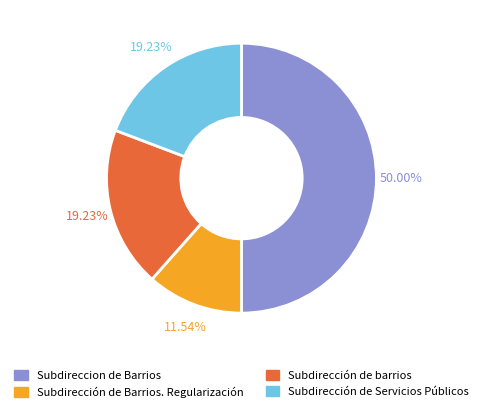

To the nearest percent, what is the difference between the largest and smallest slice percentages?

38%